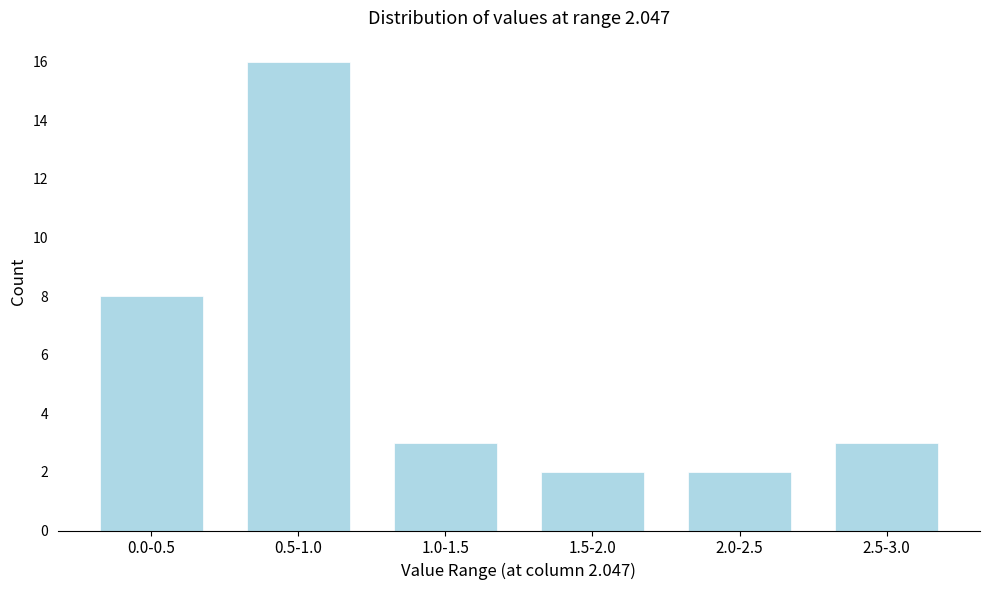

Reading left to right, what are all the values shown in this chart?

8	16	3	2	2	3